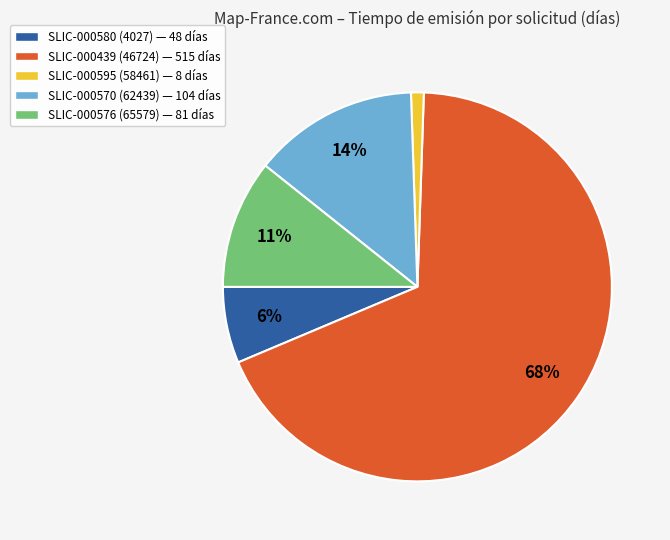

Is the sum of SLIC-000439 (46724) — 515 días and SLIC-000570 (62439) — 104 días greater than half?

Yes